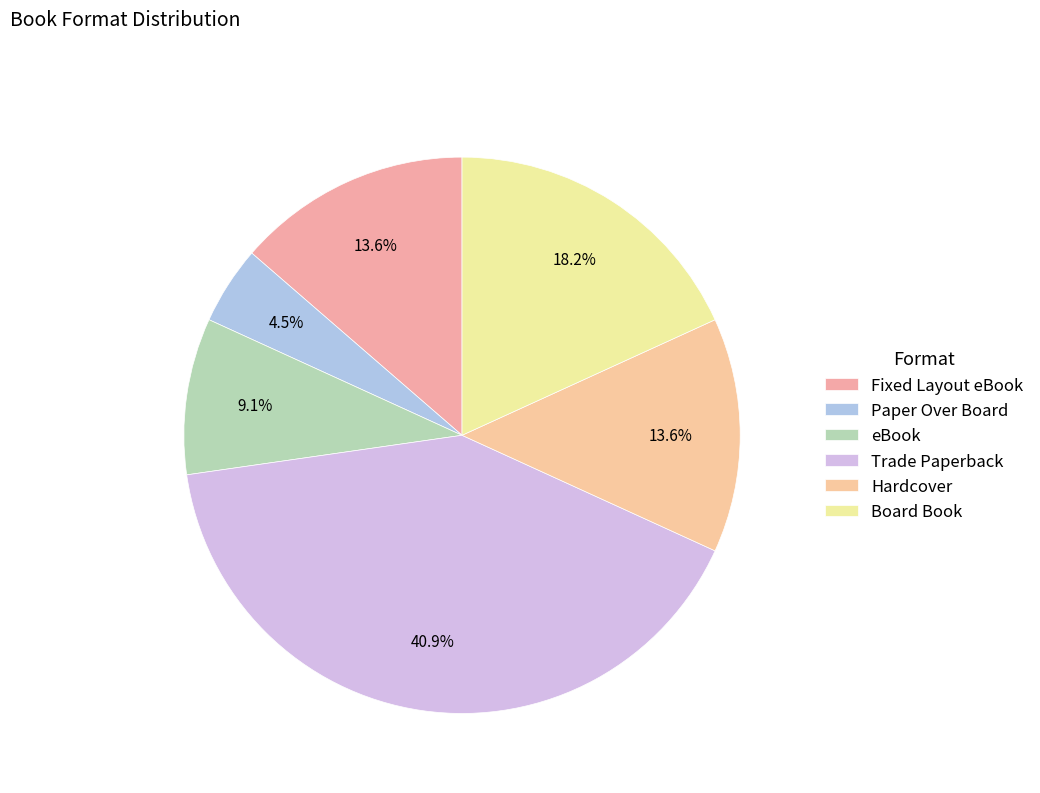

The eBook slice represents 9% of the pie. True or false?

True